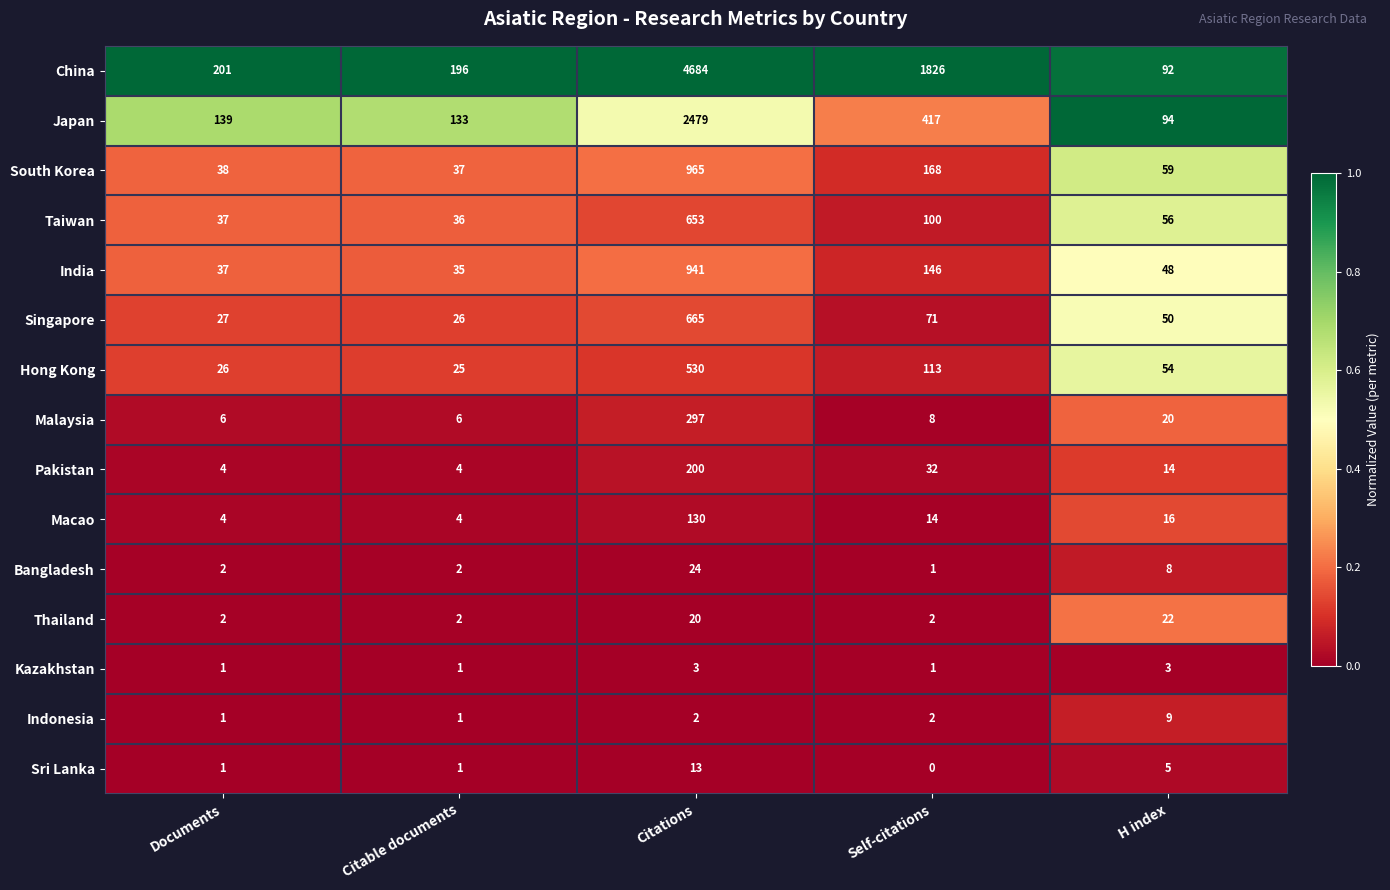

True or false: Japan has a value of 225 at Documents.

False